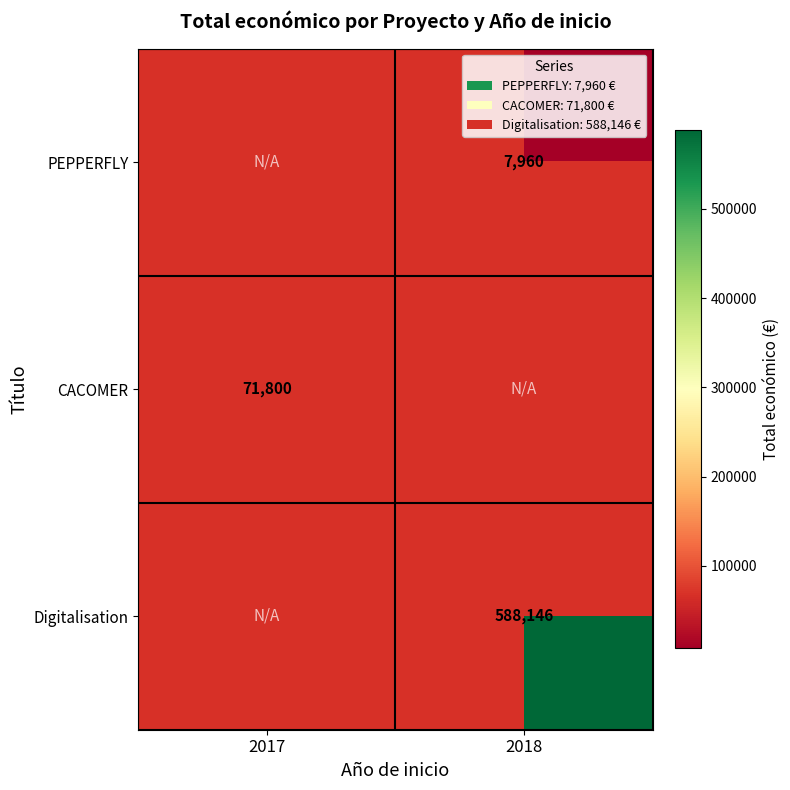

Count the number of categories in the chart.

2